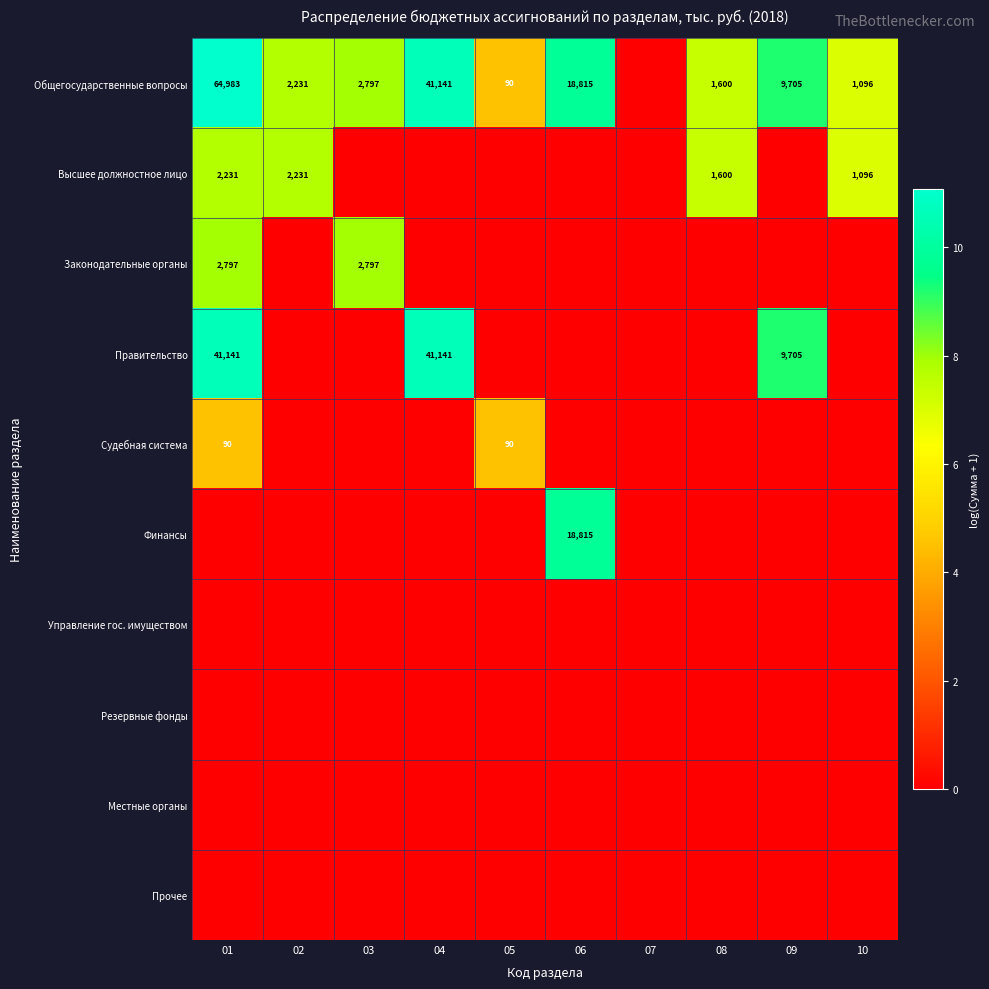

Is the value of Управление гос. имуществом at 04 greater than the value of Судебная система at 02?

No